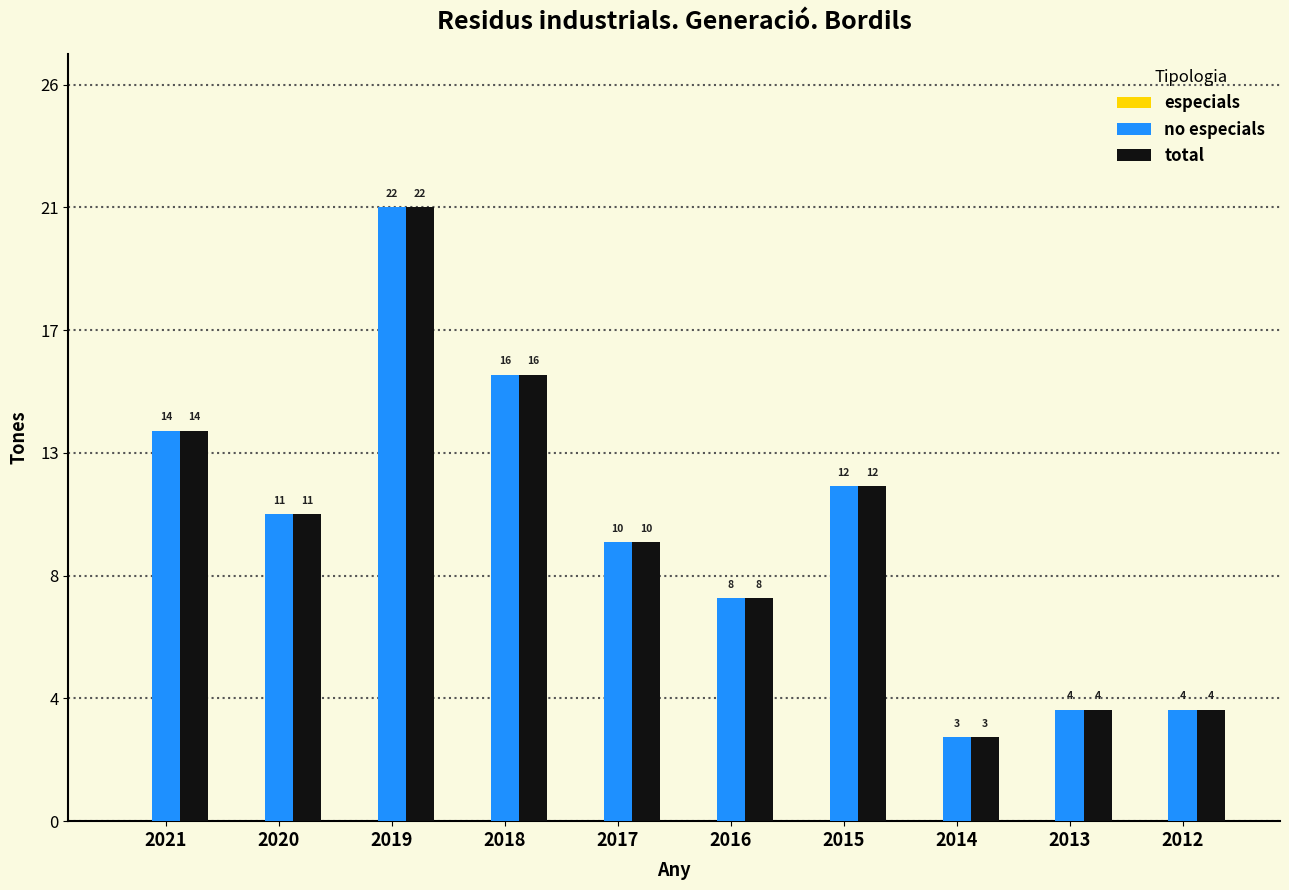

What is the difference between the total values at 2018 and 2021?

2